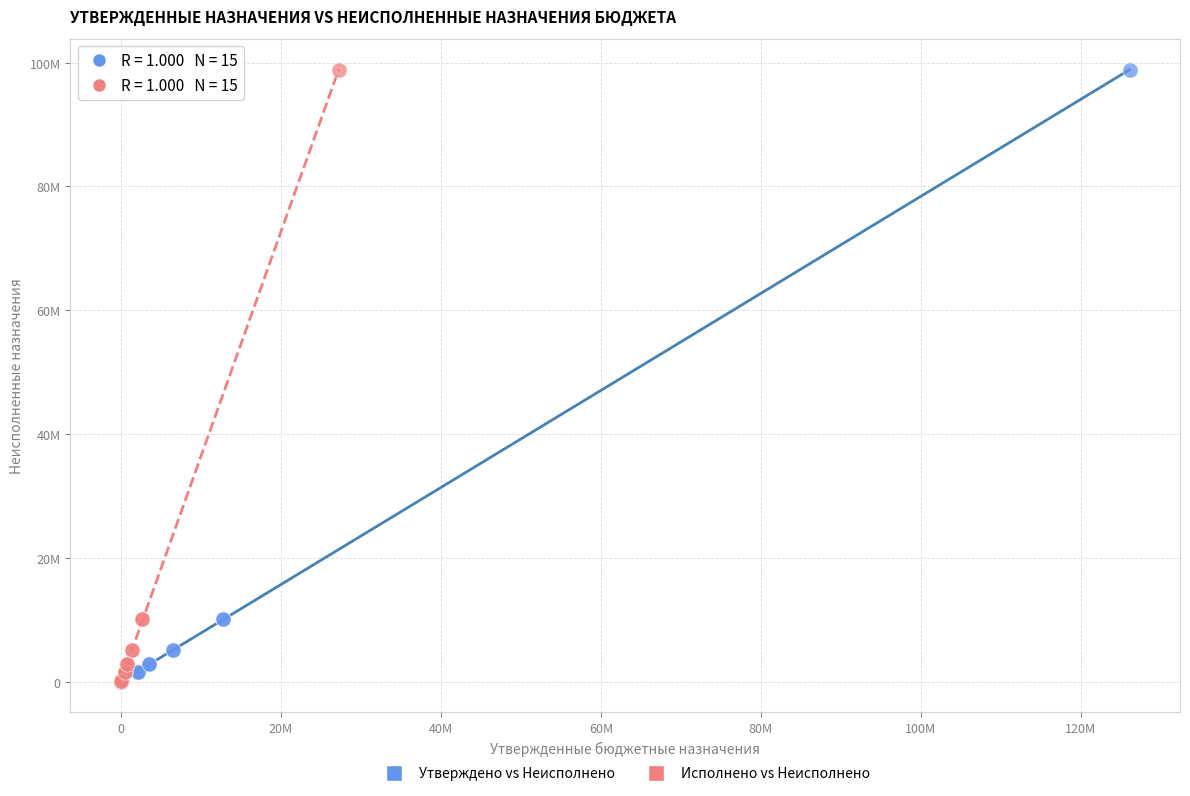

What are all the series names shown in the legend?

Утверждено vs Неисполнено, Исполнено vs Неисполнено